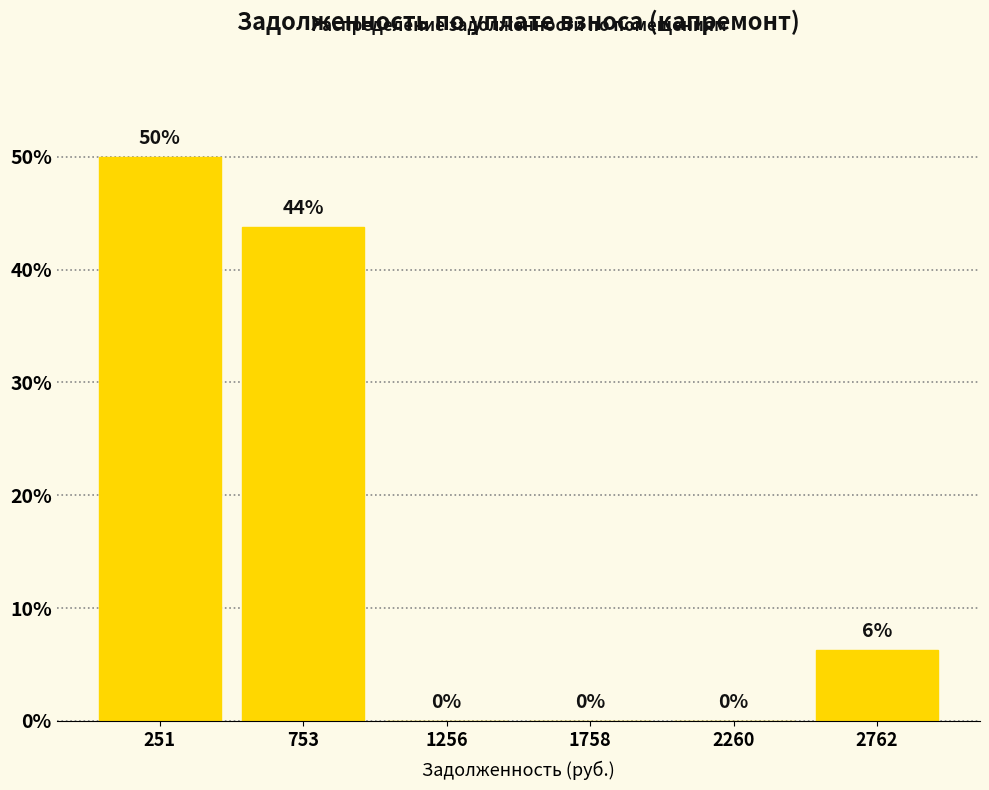

Over which range of the x-axis is the bar tallest?

0 to 500